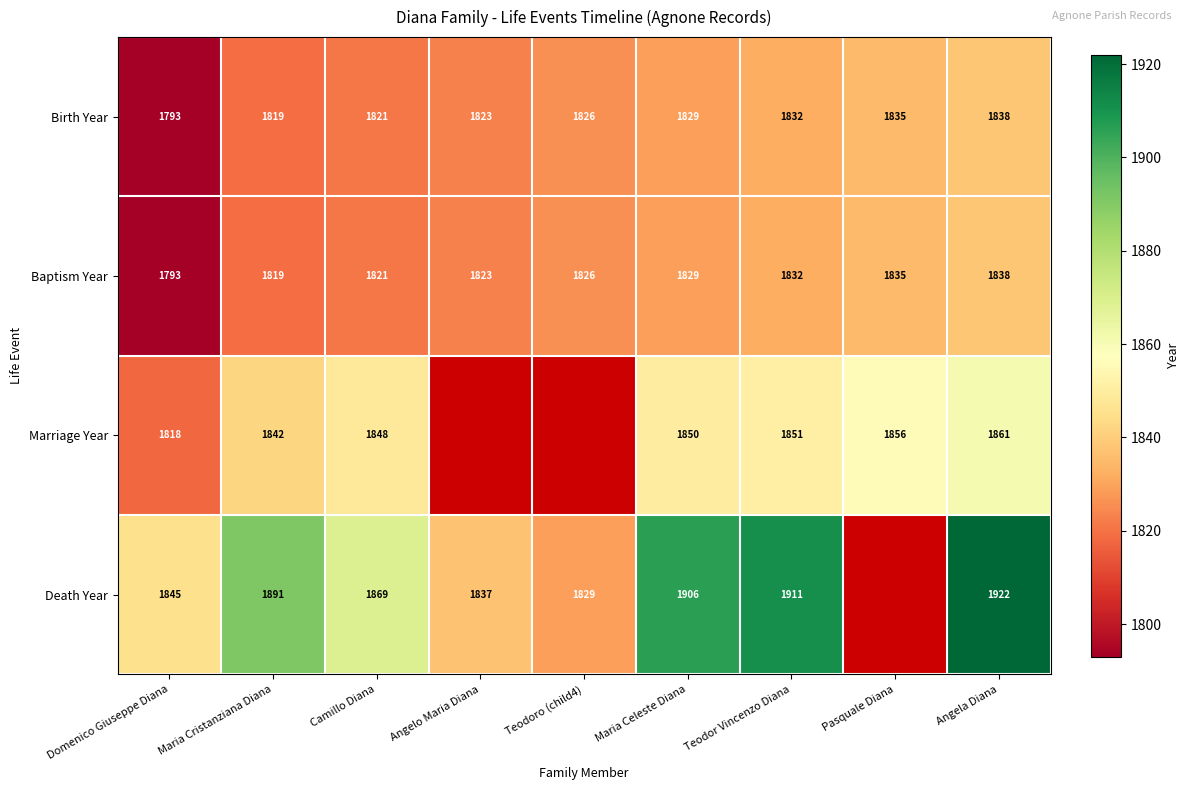

Read the Baptism Year value at Angela Diana.

1838